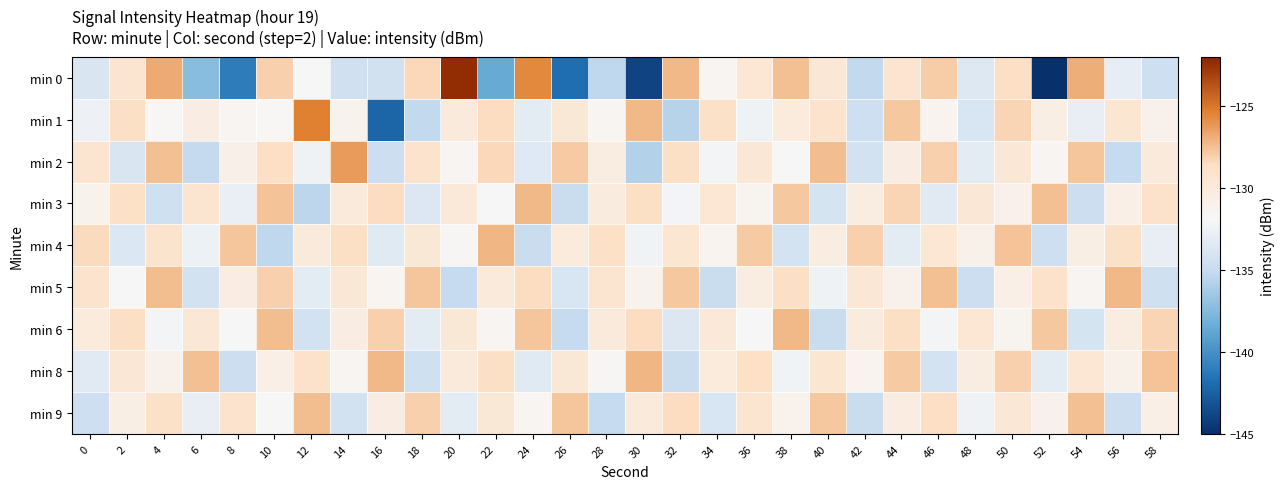

Reading right to left, transcribe all the data shown in this chart.

min 0: 58=-134.6	56=-132.9	54=-126.9	52=-161.0	50=-128.7	48=-133.6	46=-127.9	44=-129.3	42=-135.2	40=-129.7	38=-127.5	36=-129.6	34=-131.6	32=-127.3	30=-144.0	28=-135.3	26=-141.8	24=-125.6	22=-138.5	20=-122.3	18=-128.4	16=-134.3	14=-134.4	12=-131.9	10=-128.1	8=-141.1	6=-137.4	4=-126.8	2=-129.4	0=-133.8
min 1: 58=-131.1	56=-129.5	54=-132.8	52=-130.7	50=-128.2	48=-133.9	46=-131.3	44=-127.8	42=-134.6	40=-129.1	38=-130.2	36=-132.4	34=-128.9	32=-135.7	30=-127.3	28=-131.6	26=-129.8	24=-133.2	22=-128.5	20=-130.1	18=-135.3	16=-142.3	14=-131.2	12=-125.3	10=-131.7	8=-131.5	6=-130.6	4=-131.7	2=-128.6	0=-132.5
min 2: 58=-130.0	56=-135.1	54=-127.7	52=-131.5	50=-129.8	48=-133.2	46=-128.1	44=-130.6	42=-134.3	40=-127.4	38=-131.9	36=-129.7	34=-132.1	32=-128.6	30=-135.8	28=-130.4	26=-127.9	24=-133.5	22=-128.3	20=-131.6	18=-129.1	16=-134.7	14=-126.3	12=-132.4	10=-128.7	8=-130.9	6=-135.2	4=-127.5	2=-133.8	0=-129.3
min 3: 58=-129.0	56=-130.8	54=-134.7	52=-127.5	50=-131.1	48=-129.7	46=-133.3	44=-128.2	42=-130.5	40=-134.1	38=-127.8	36=-131.4	34=-129.6	32=-132.2	30=-128.7	28=-130.3	26=-134.9	24=-127.3	22=-131.8	20=-129.9	18=-133.6	16=-128.5	14=-130.1	12=-135.4	10=-127.6	8=-132.7	6=-129.3	4=-134.5	2=-128.8	0=-131.2
min 4: 58=-132.8	56=-128.9	54=-130.7	52=-134.6	50=-127.6	48=-131.0	46=-129.6	44=-133.1	42=-128.1	40=-130.4	38=-134.2	36=-127.9	34=-131.3	32=-129.5	30=-132.3	28=-128.8	26=-130.2	24=-134.8	22=-127.2	20=-131.7	18=-129.8	16=-133.4	14=-128.6	12=-130.0	10=-135.3	8=-127.7	6=-132.6	4=-129.2	2=-133.7	0=-128.4
min 5: 58=-134.5	56=-127.3	54=-131.6	52=-129.0	50=-130.8	48=-134.7	46=-127.5	44=-131.1	42=-129.7	40=-132.4	38=-128.6	36=-130.4	34=-134.8	32=-127.8	30=-131.2	28=-129.3	26=-133.9	24=-128.5	22=-130.0	20=-135.1	18=-127.7	16=-131.5	14=-129.8	12=-133.2	10=-128.1	8=-130.6	6=-134.3	4=-127.4	2=-131.9	0=-129.1
min 6: 58=-128.2	56=-130.5	54=-134.1	52=-127.8	50=-131.4	48=-129.6	46=-132.2	44=-128.7	42=-130.3	40=-134.9	38=-127.3	36=-131.8	34=-129.9	32=-133.6	30=-128.5	28=-130.0	26=-135.1	24=-127.7	22=-131.5	20=-129.8	18=-133.2	16=-128.1	14=-130.6	12=-134.3	10=-127.4	8=-131.9	6=-129.7	4=-132.1	2=-128.7	0=-130.2
min 8: 58=-127.6	56=-131.0	54=-129.6	52=-133.1	50=-128.1	48=-130.4	46=-134.2	44=-127.9	42=-131.3	40=-129.5	38=-132.3	36=-128.8	34=-130.2	32=-134.8	30=-127.2	28=-131.7	26=-129.8	24=-133.4	22=-128.6	20=-130.1	18=-134.5	16=-127.3	14=-131.6	12=-129.0	10=-130.8	8=-134.7	6=-127.5	4=-131.1	2=-129.7	0=-133.3
min 9: 58=-130.8	56=-134.7	54=-127.5	52=-131.1	50=-129.7	48=-132.4	46=-128.6	44=-130.4	42=-134.8	40=-127.8	38=-131.2	36=-129.3	34=-133.9	32=-128.5	30=-130.0	28=-135.1	26=-127.7	24=-131.5	22=-129.8	20=-133.2	18=-128.1	16=-130.6	14=-134.3	12=-127.4	10=-131.9	8=-129.1	6=-132.8	4=-128.9	2=-130.7	0=-134.6